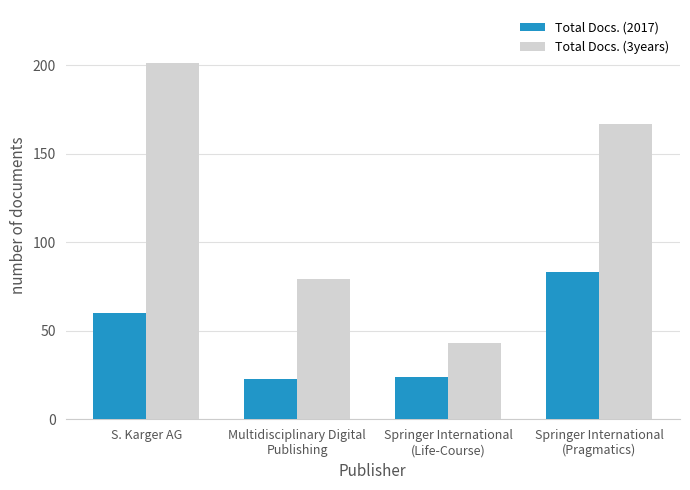

Which series has the largest total across all categories?

Total Docs. (3years)